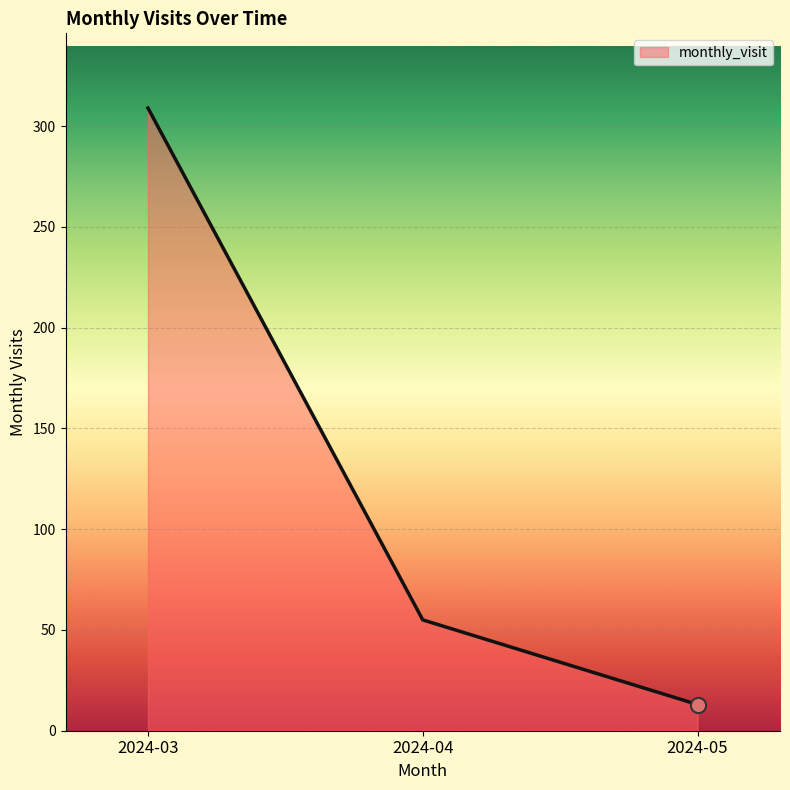

What is the change in value from 2024-03 to 2024-05?

-296